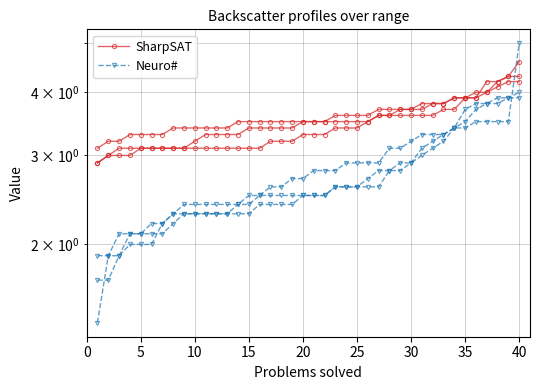

What are all the series names shown in the legend?

SharpSAT, Neuro#